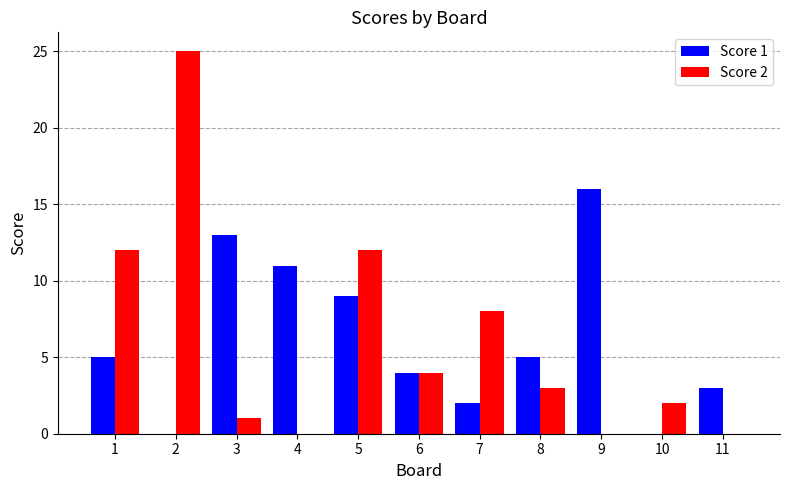

True or false: Score 1 has a value of 1 at 1.

False